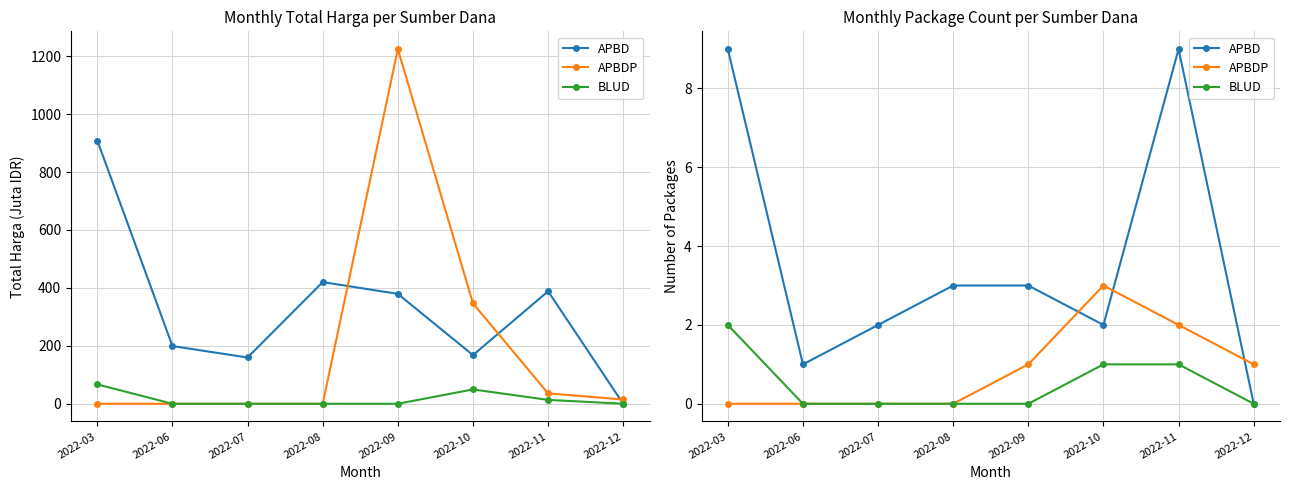

Rank the categories by BLUD value from highest to lowest.

2022-03, 2022-10, 2022-11, 2022-06, 2022-07, 2022-08, 2022-09, 2022-12